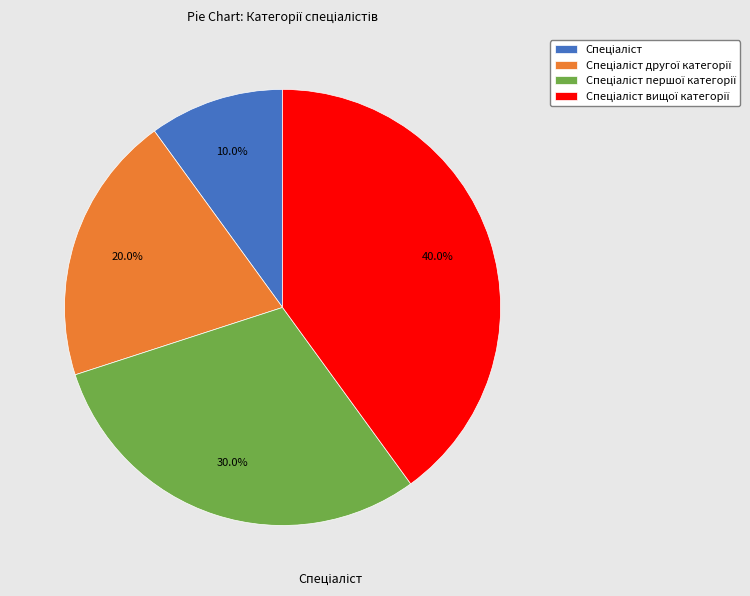

Is there a majority slice in this chart?

No